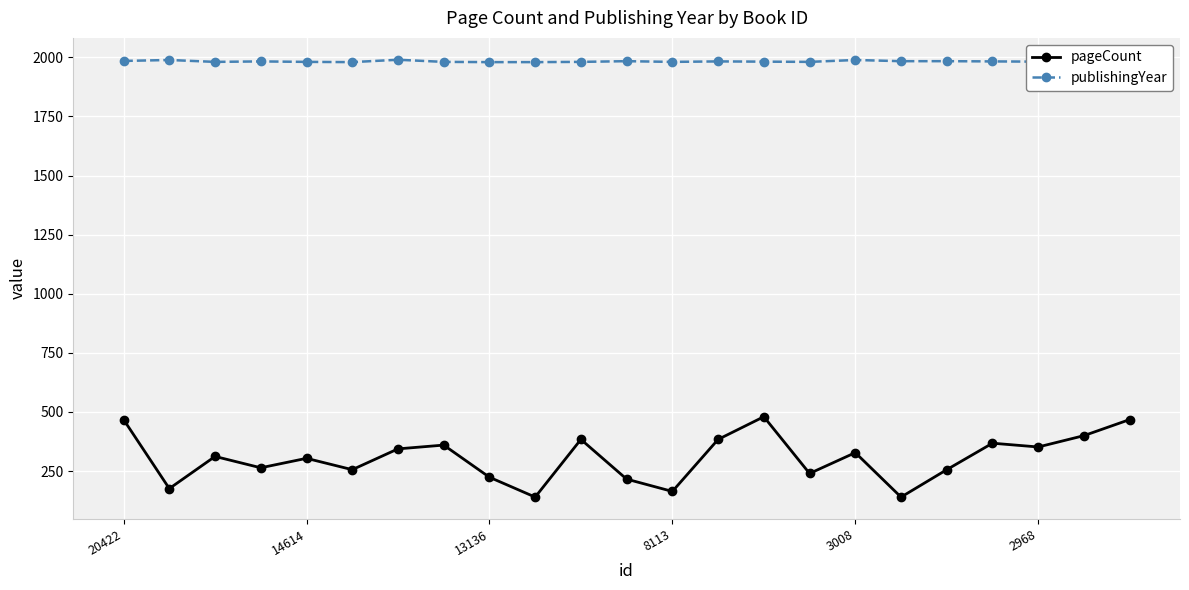

What is the lowest value of the publishingYear series?

1980